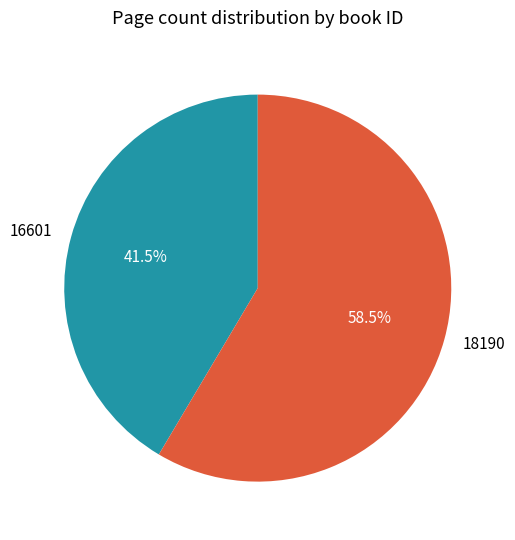

To the nearest percent, what is the average slice percentage?

50%